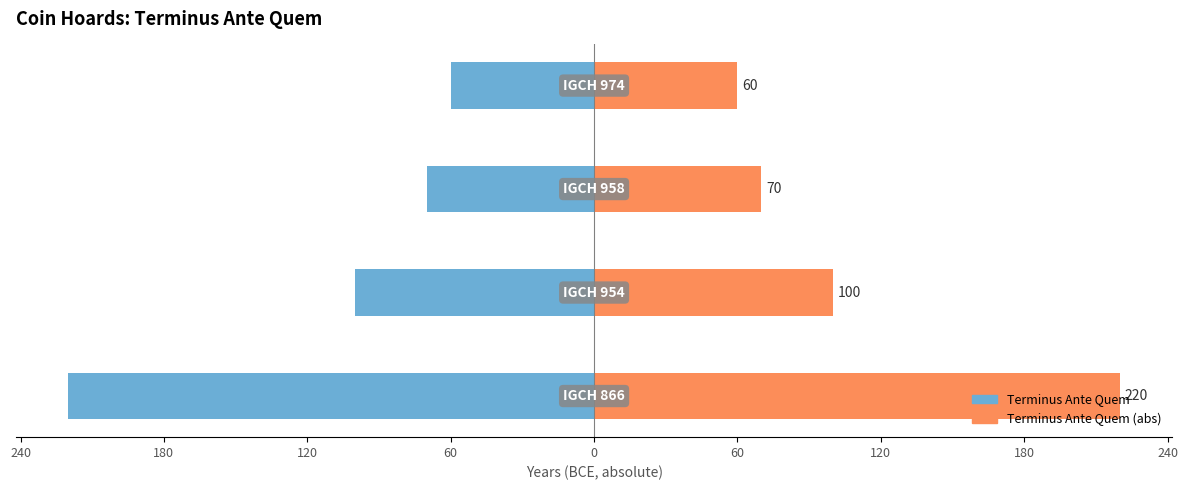

How many data points does each series have?

4